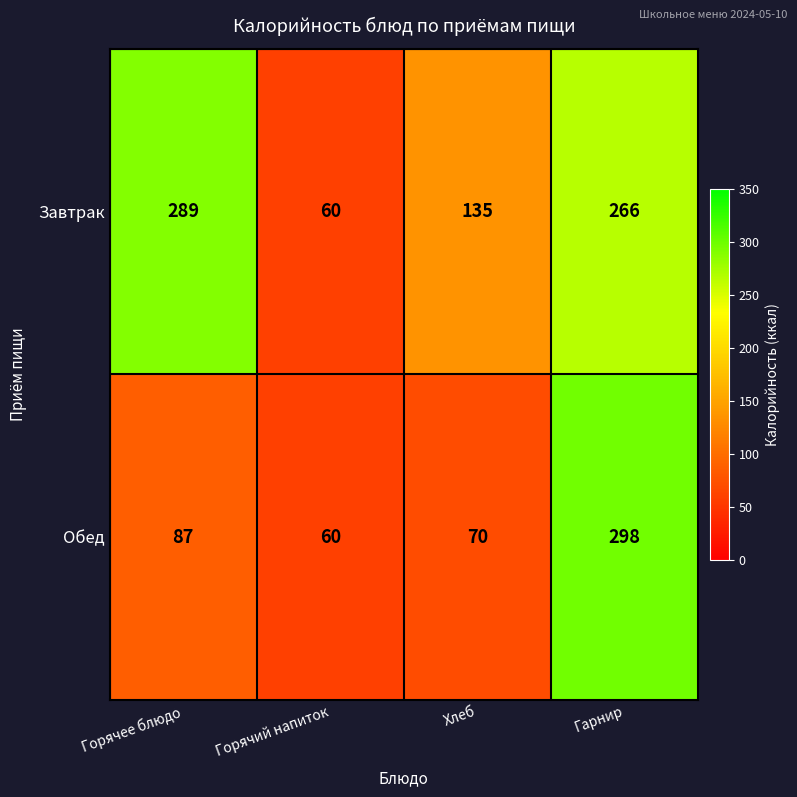

The Обед series shows 533 at Гарнир. True or false?

False